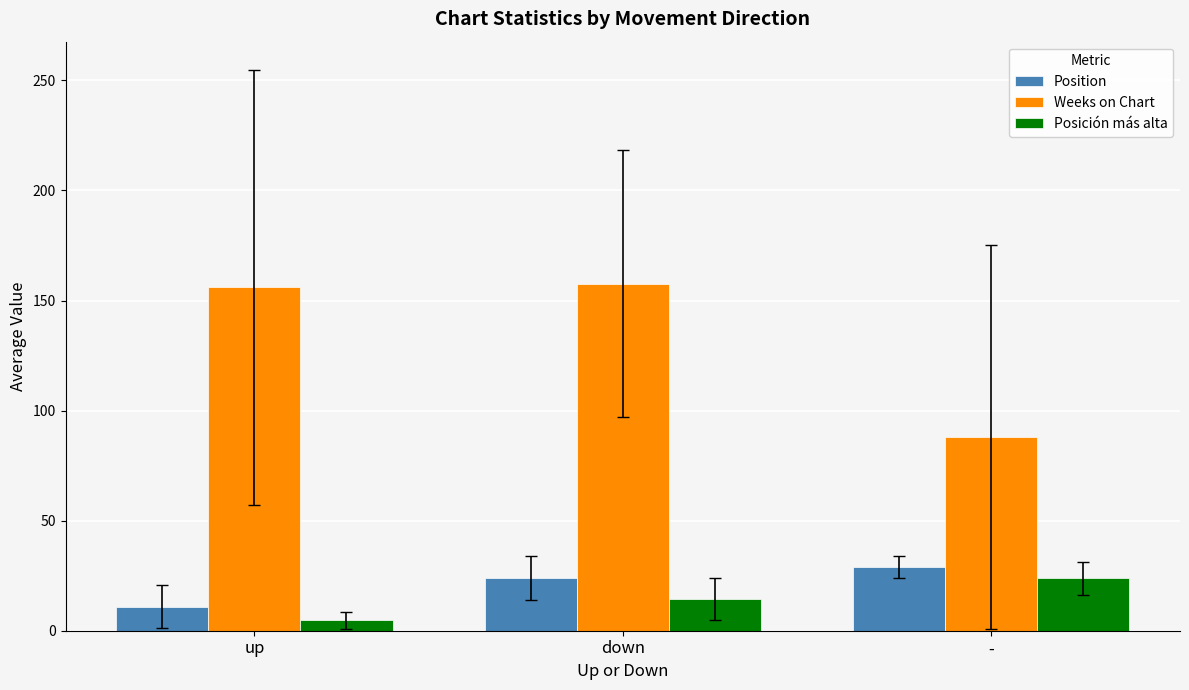

Does the chart contain stacked bars?

No